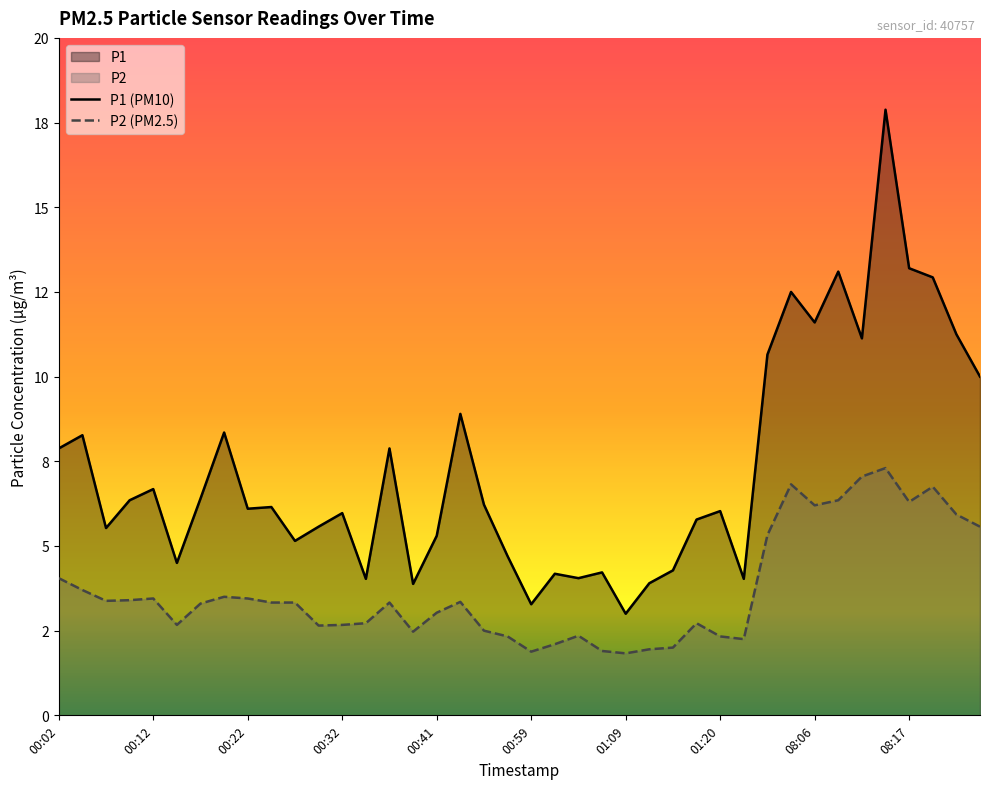

How many data points in P1 (PM10) are less than 6?

18